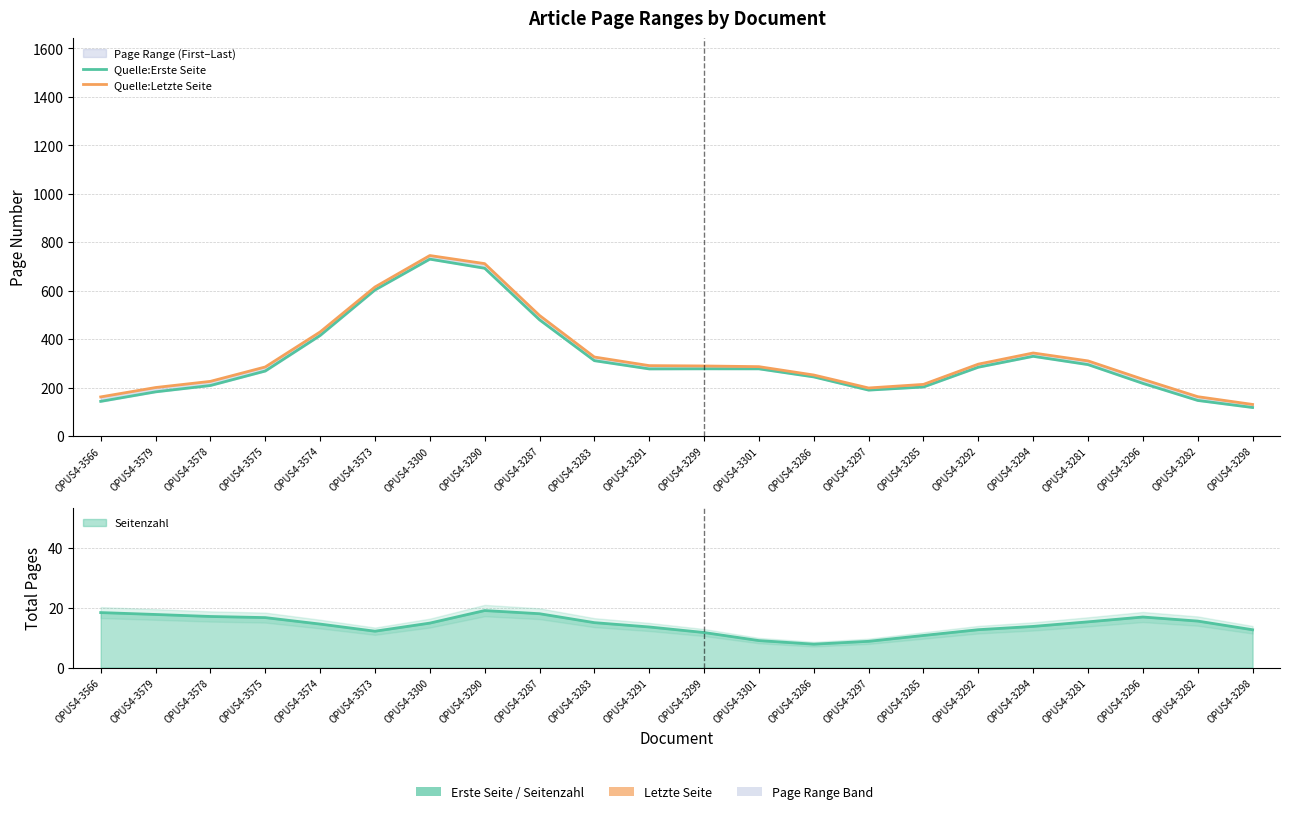

Rank the categories by Quelle:Erste Seite value from highest to lowest.

OPUS4-3300, OPUS4-3290, OPUS4-3573, OPUS4-3287, OPUS4-3574, OPUS4-3294, OPUS4-3283, OPUS4-3281, OPUS4-3292, OPUS4-3299, OPUS4-3301, OPUS4-3291, OPUS4-3575, OPUS4-3286, OPUS4-3296, OPUS4-3578, OPUS4-3285, OPUS4-3297, OPUS4-3579, OPUS4-3282, OPUS4-3566, OPUS4-3298